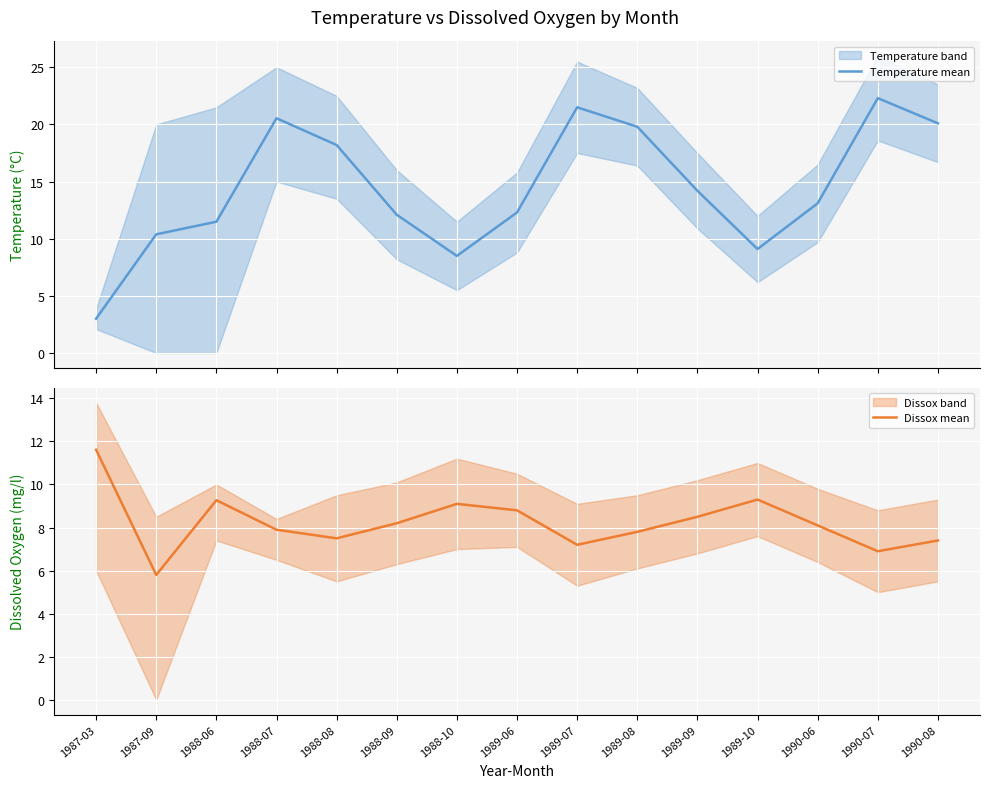

What is the total value across all series at 1989-08?

27.6